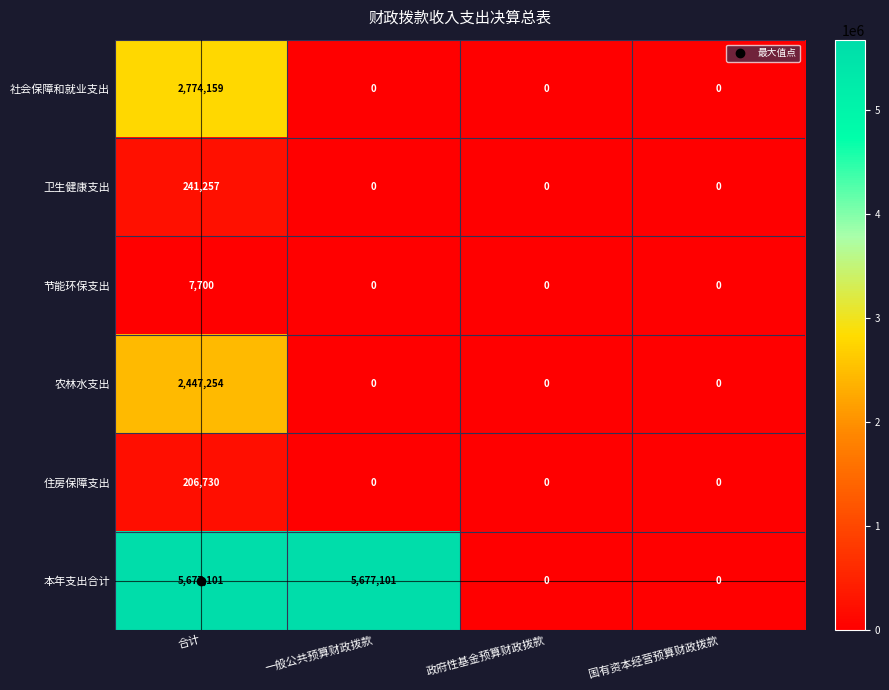

True or false: 节能环保支出 has a value of 0 at 政府性基金预算财政拨款.

True